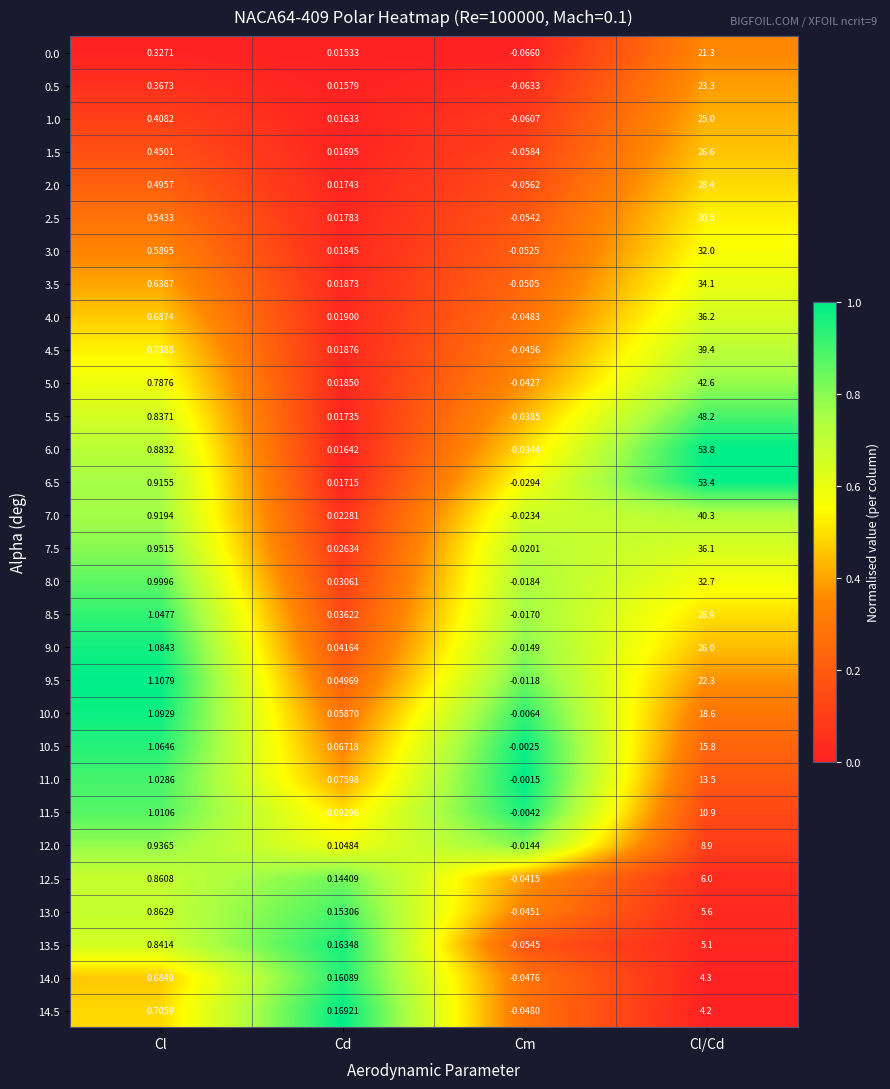

At which category does the chart reach its peak across all series?

Cl/Cd